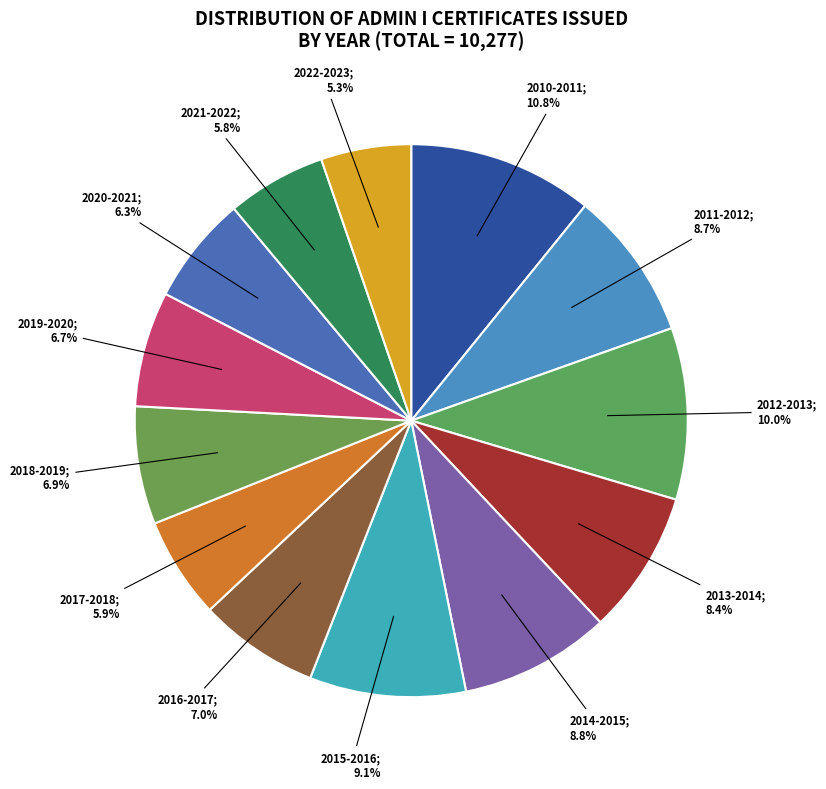

Which category has the smallest portion of the pie?

2022-2023